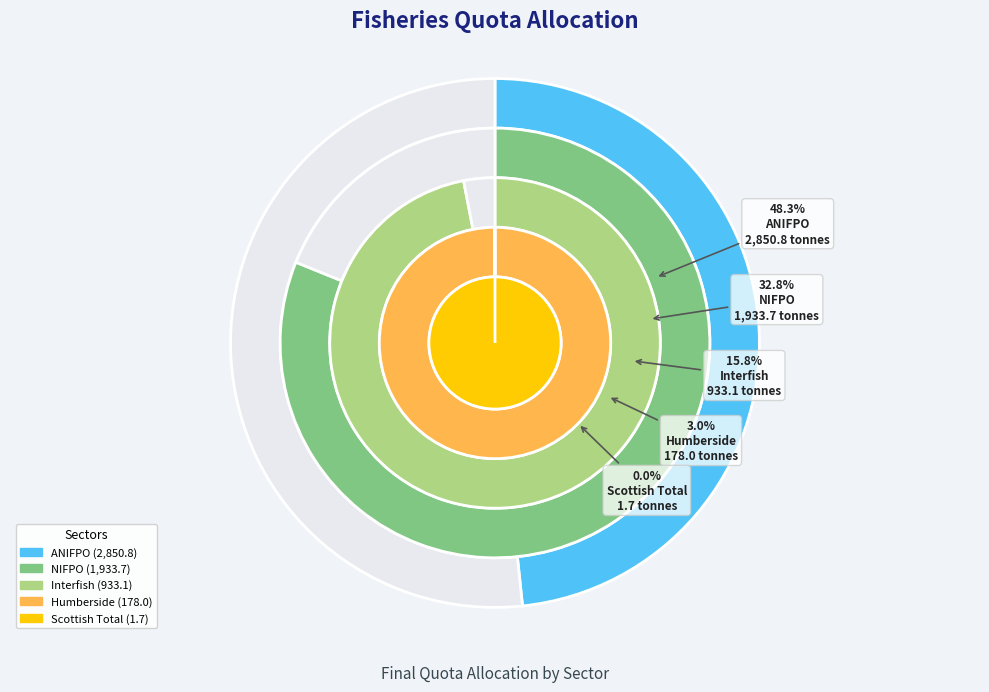

Is there any slice that represents more than half of the pie?

No